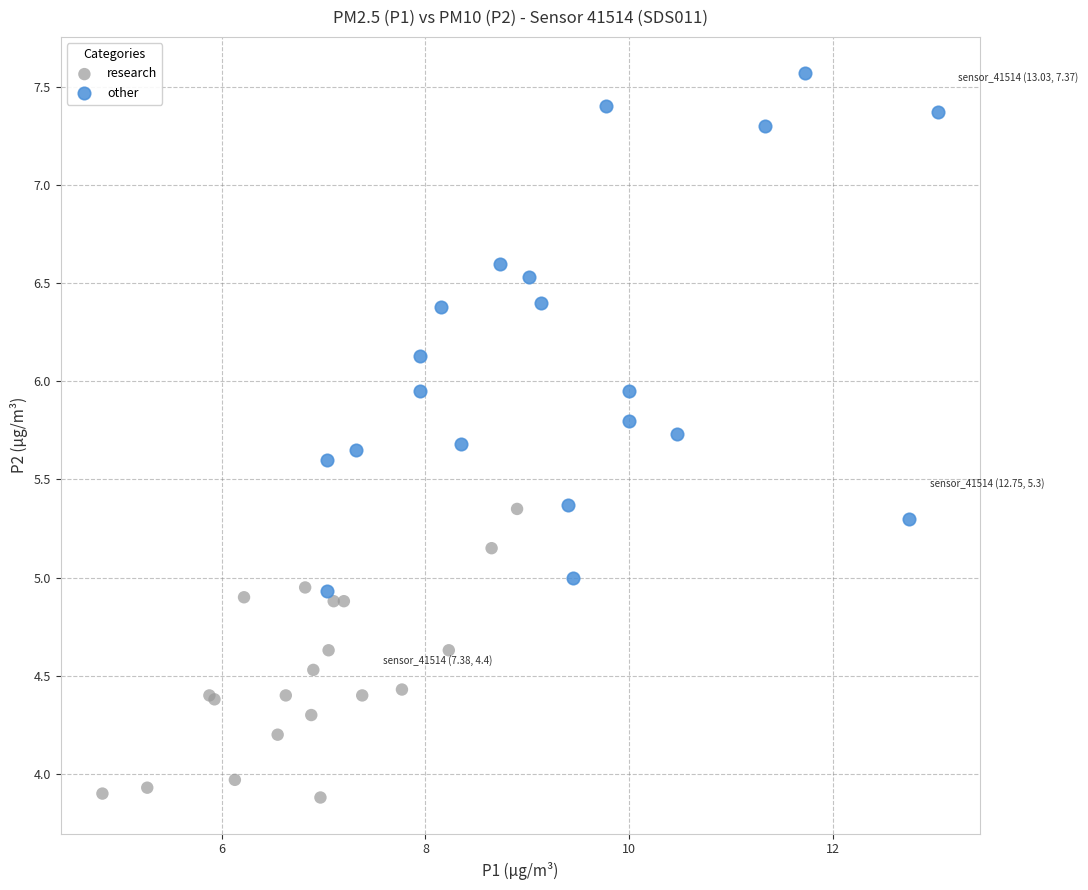

Which series has the widest spread of Y values?

other